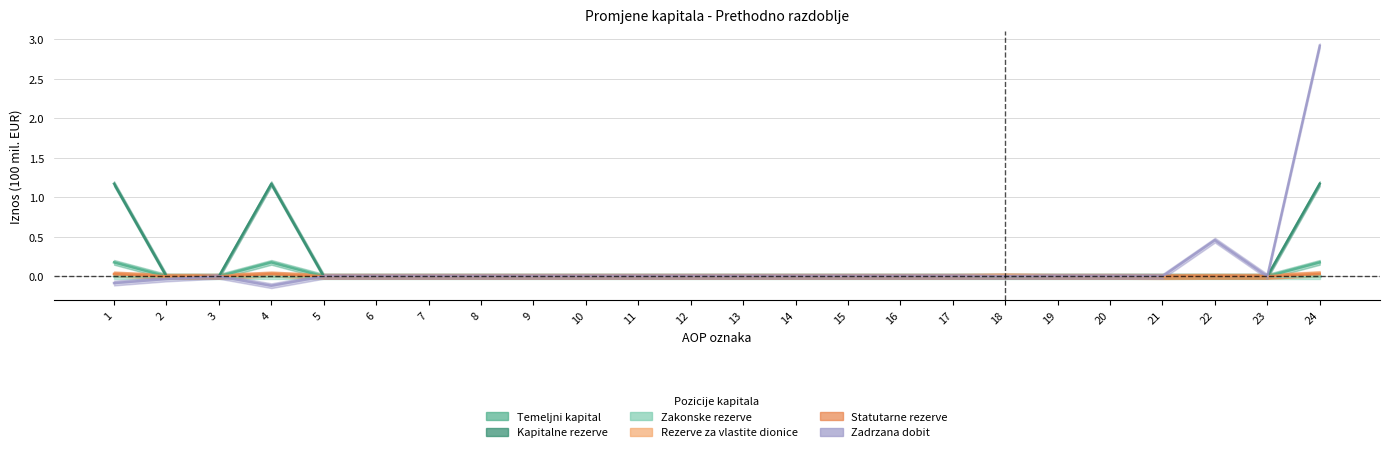

True or false: Kapitalne rezerve has a value of -0.5 at 7.

False